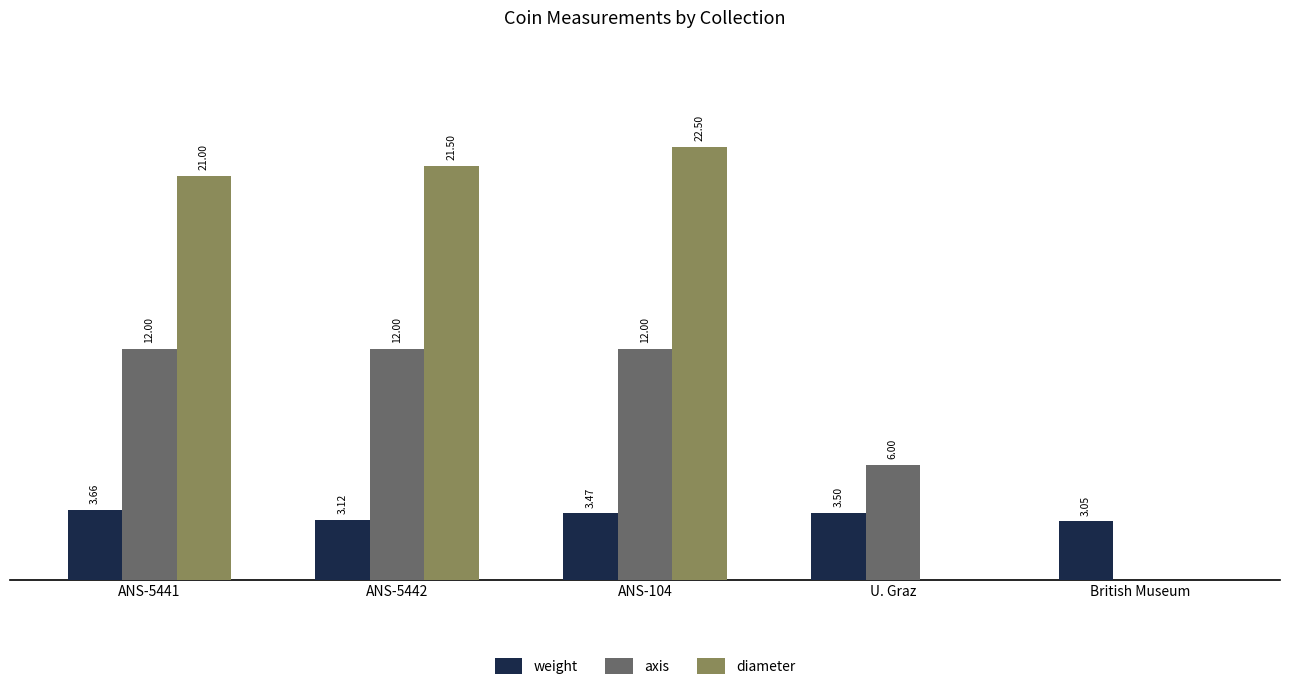

At which category is the sum across all series the highest?

ANS-104